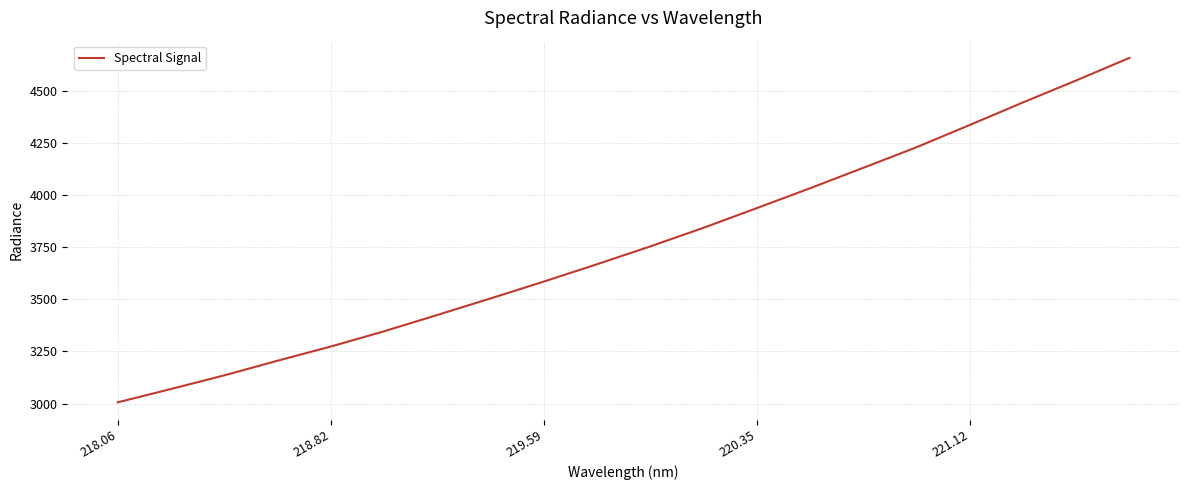

What is the smallest value displayed?

3005.9